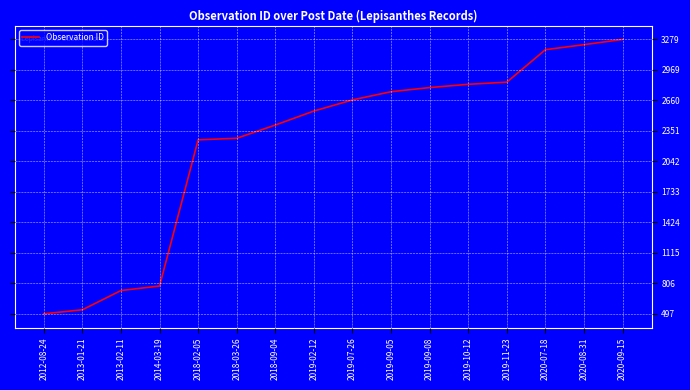

What is the difference between the values at 2014-03-19 and 2019-09-08?

2012